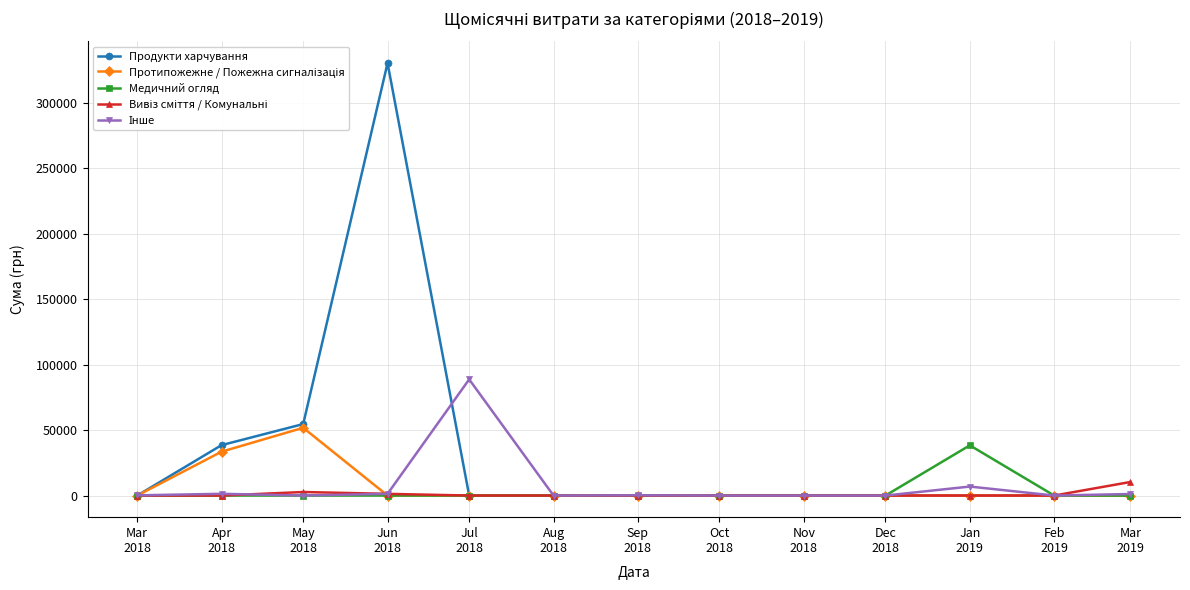

What is the difference between the maximum and minimum values in the Продукти харчування series?

330208.4